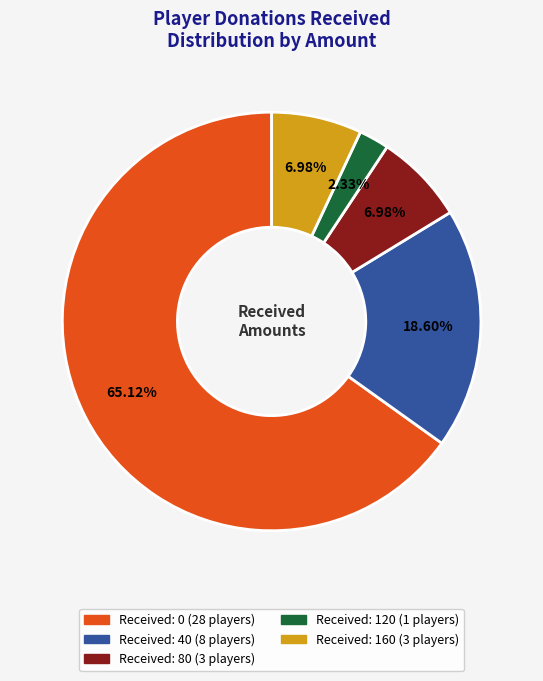

Is there any slice that represents more than half of the pie?

Yes